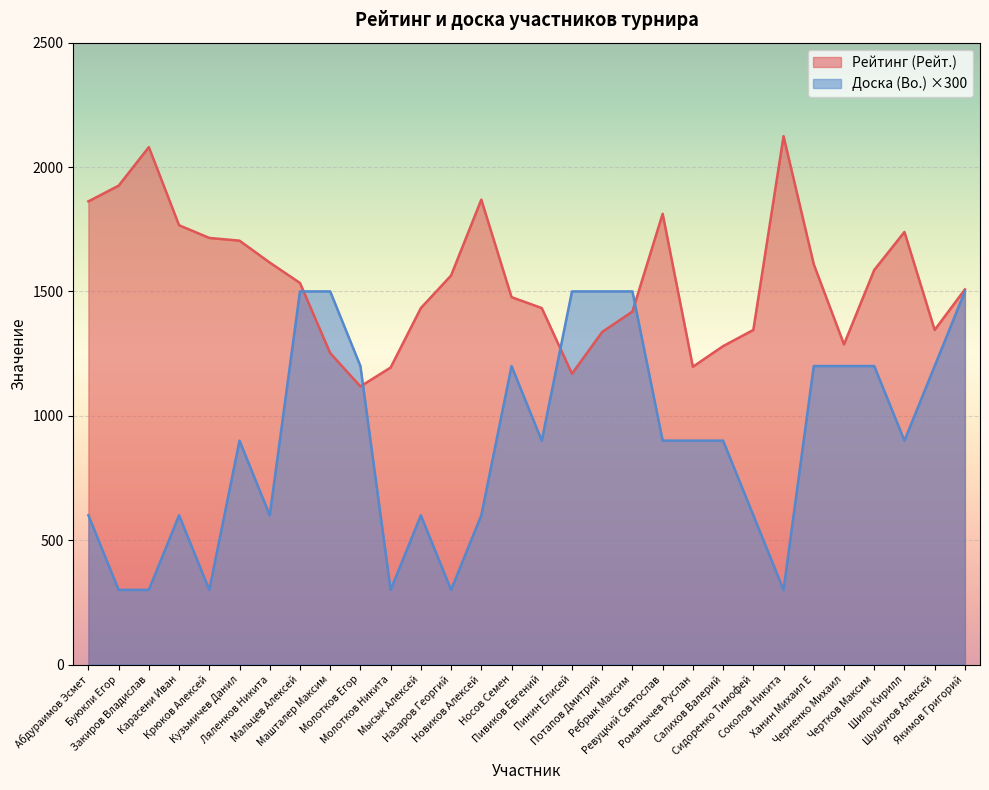

What is the average value of the Рейтинг (Рейт.) series?

1543